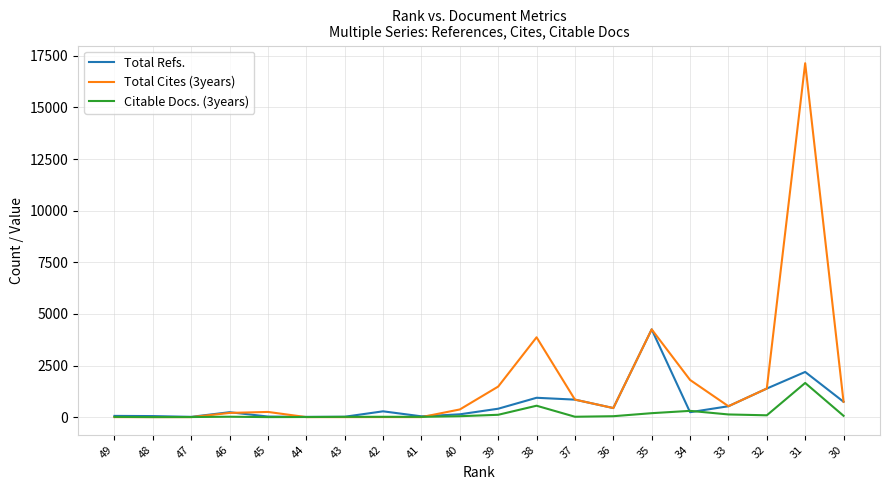

The value of Total Cites (3years) at 37 is 847. True or false?

True